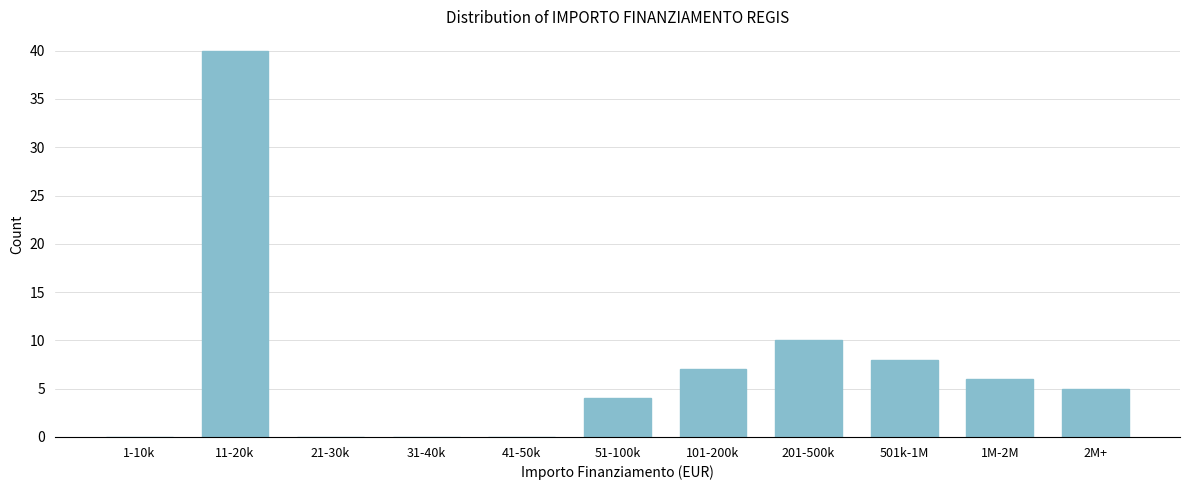

Reading left to right, list all the values displayed in this chart.

1-10k=0	11-20k=40	21-30k=0	31-40k=0	41-50k=0	51-100k=4	101-200k=7	201-500k=10	501k-1M=8	1M-2M=6	2M+=5